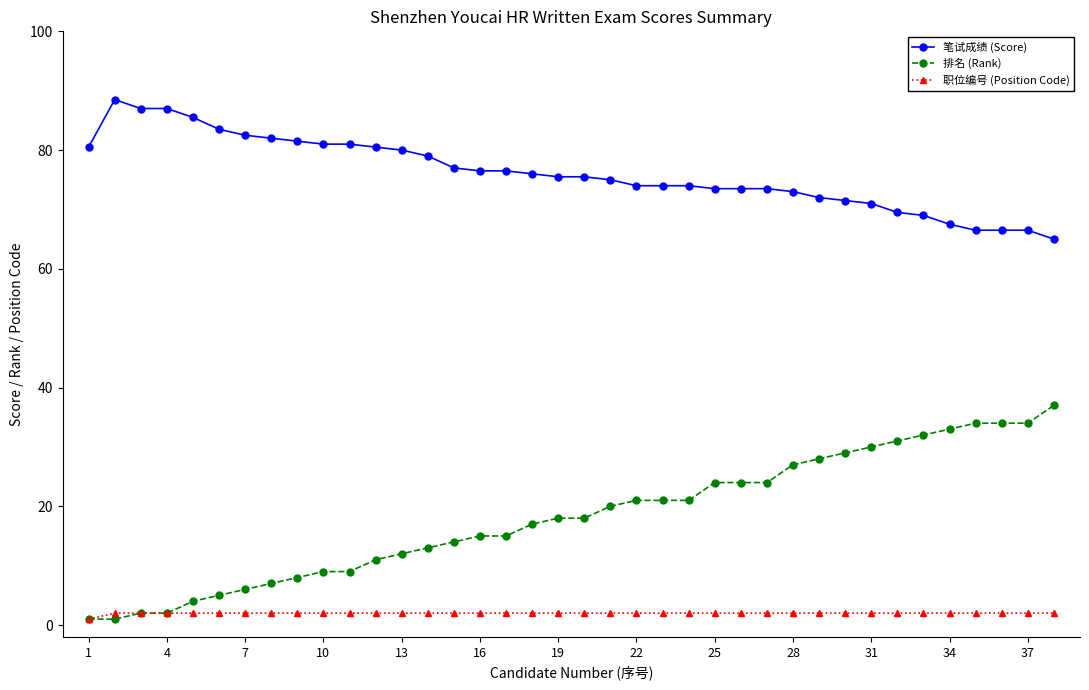

List the series in order of their overall mean, lowest first.

职位编号 (Position Code), 排名 (Rank), 笔试成绩 (Score)